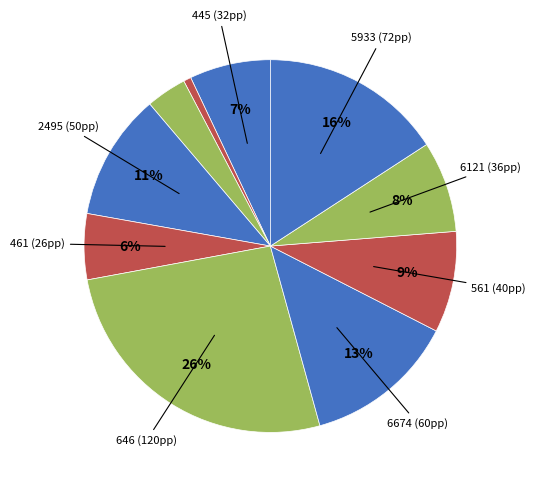

Which slice is the largest?

646